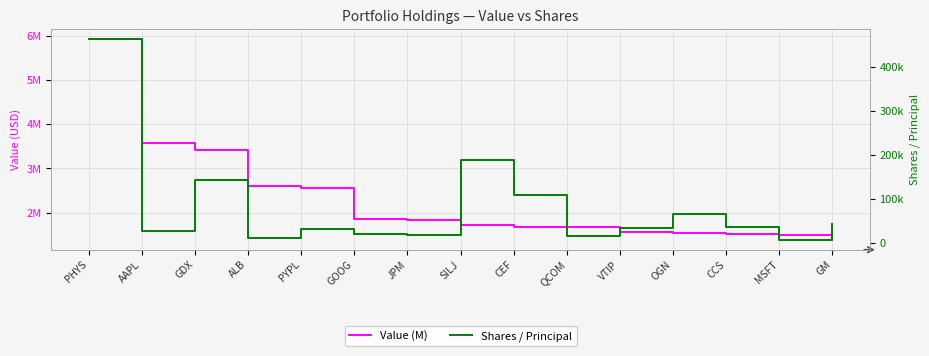

What is the label of the 4th point from the left?

ALB